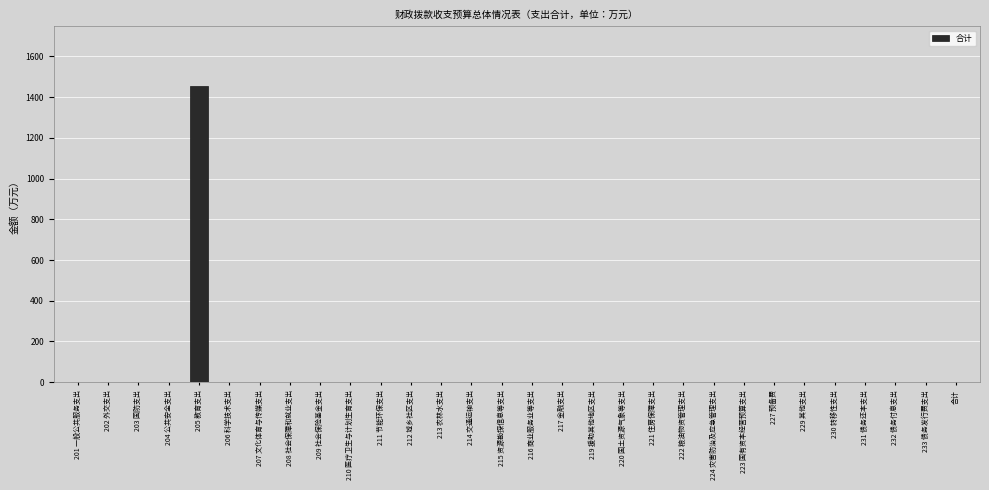

Which label corresponds to the largest value in the chart?

205 教育支出